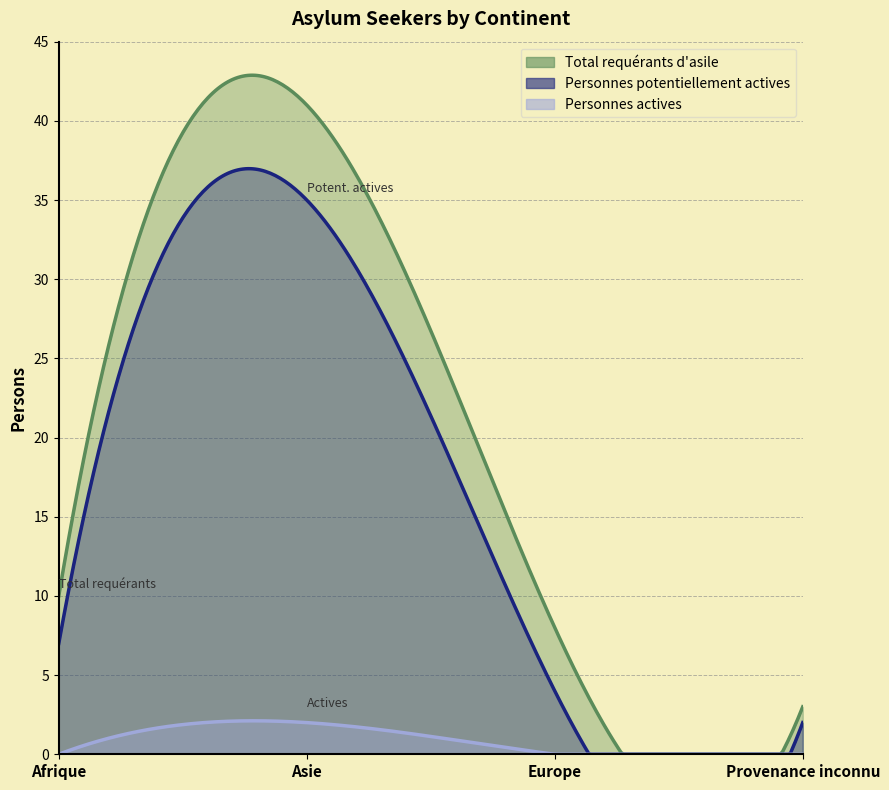

What is the label of the 1st point from the left?

Afrique